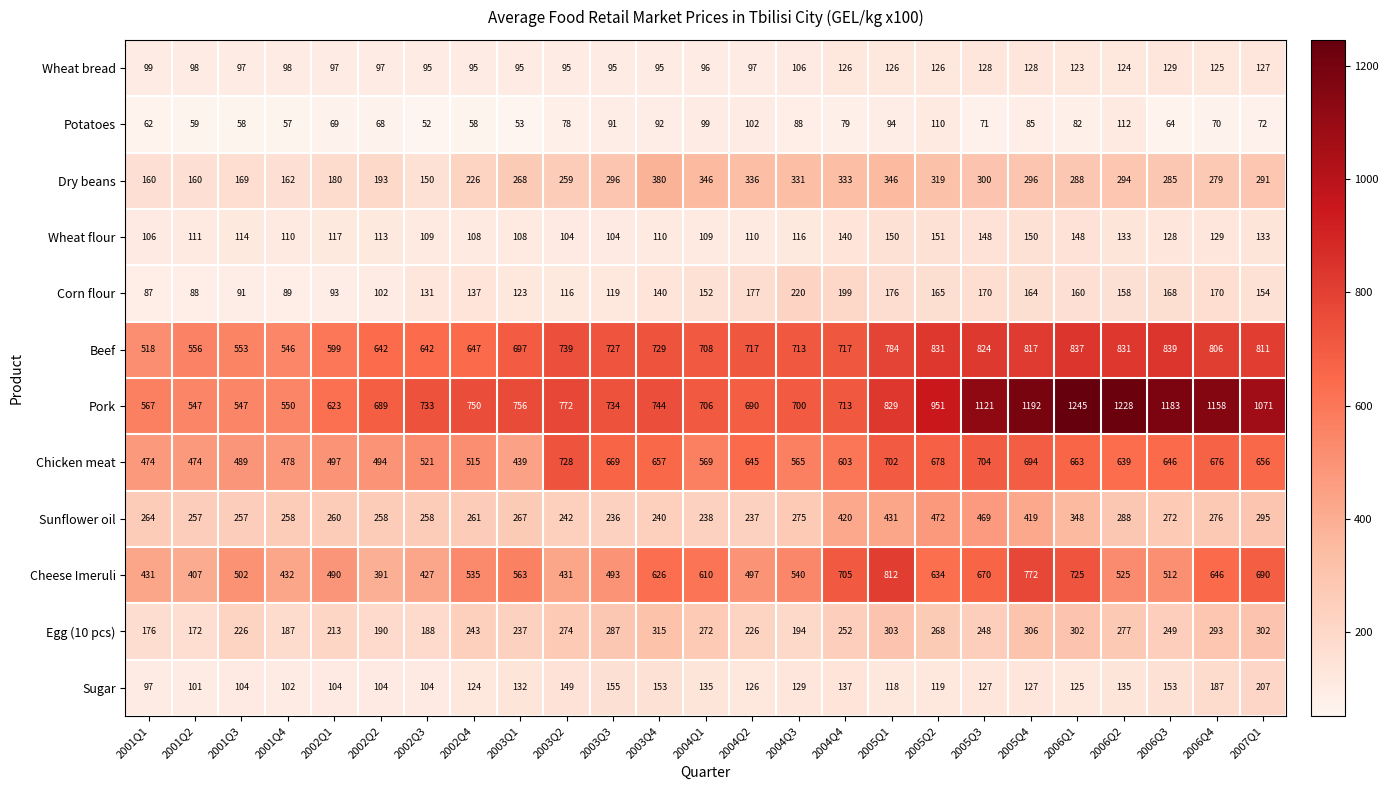

Which series has the largest range (max minus min)?

Pork